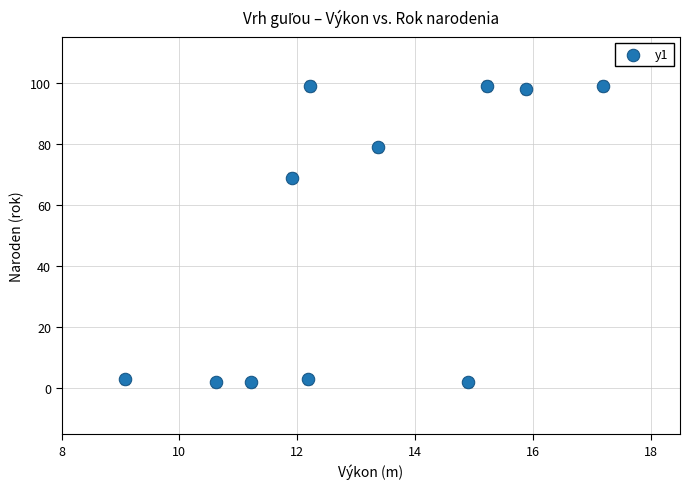

What Y value in the scatter plot is closest to 50?

69